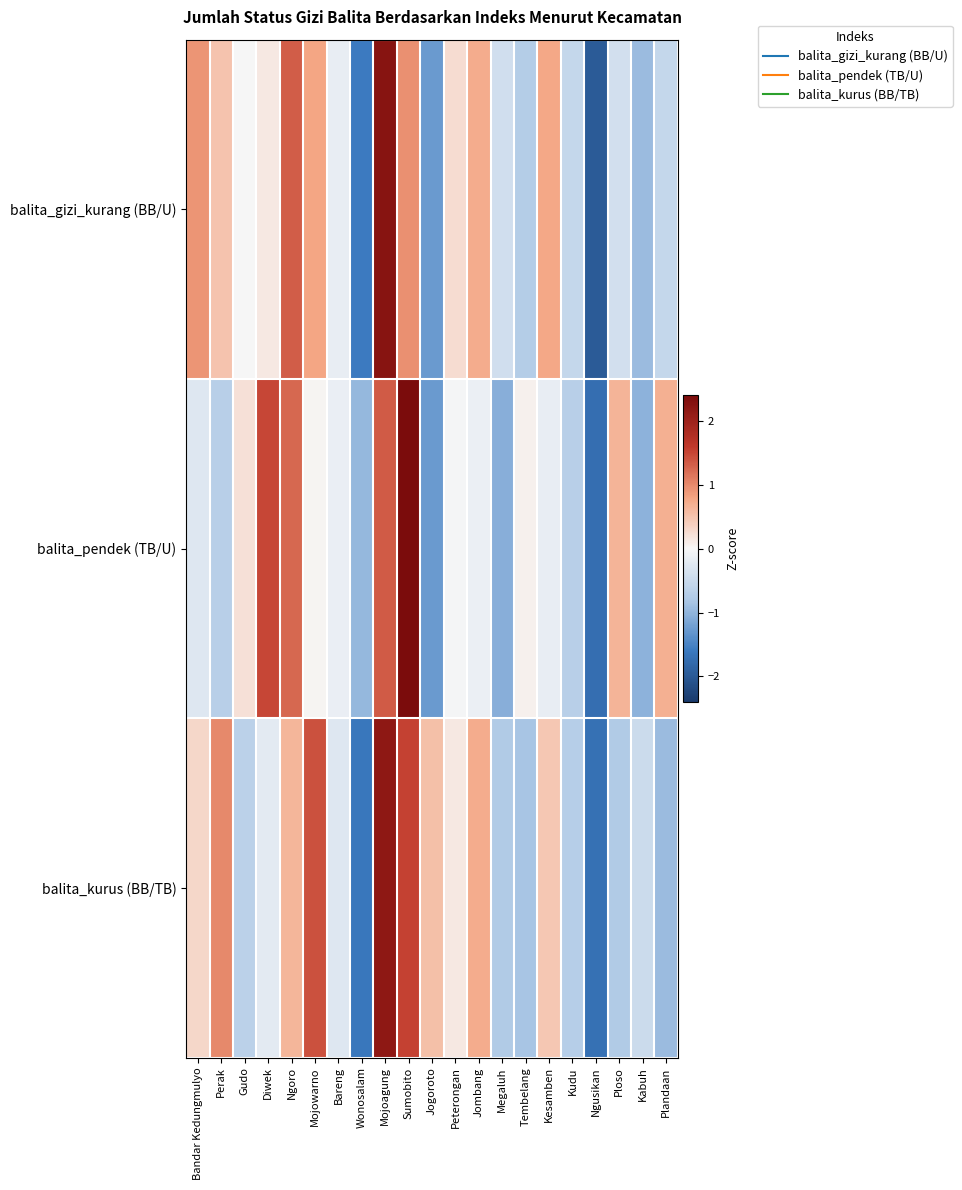

How many series are shown in this chart?

3